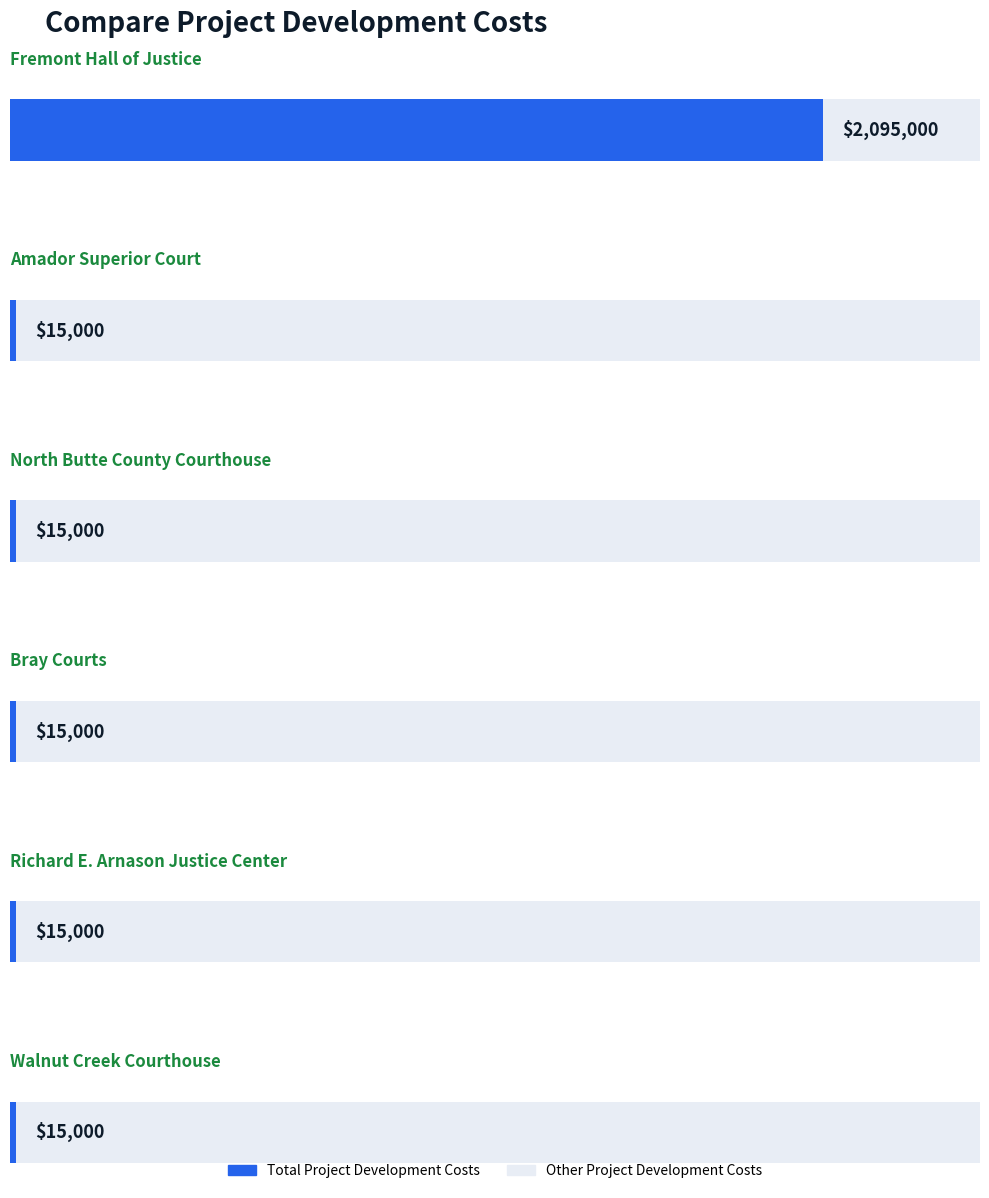

Which series has the largest range (max minus min)?

Total Project Development Costs